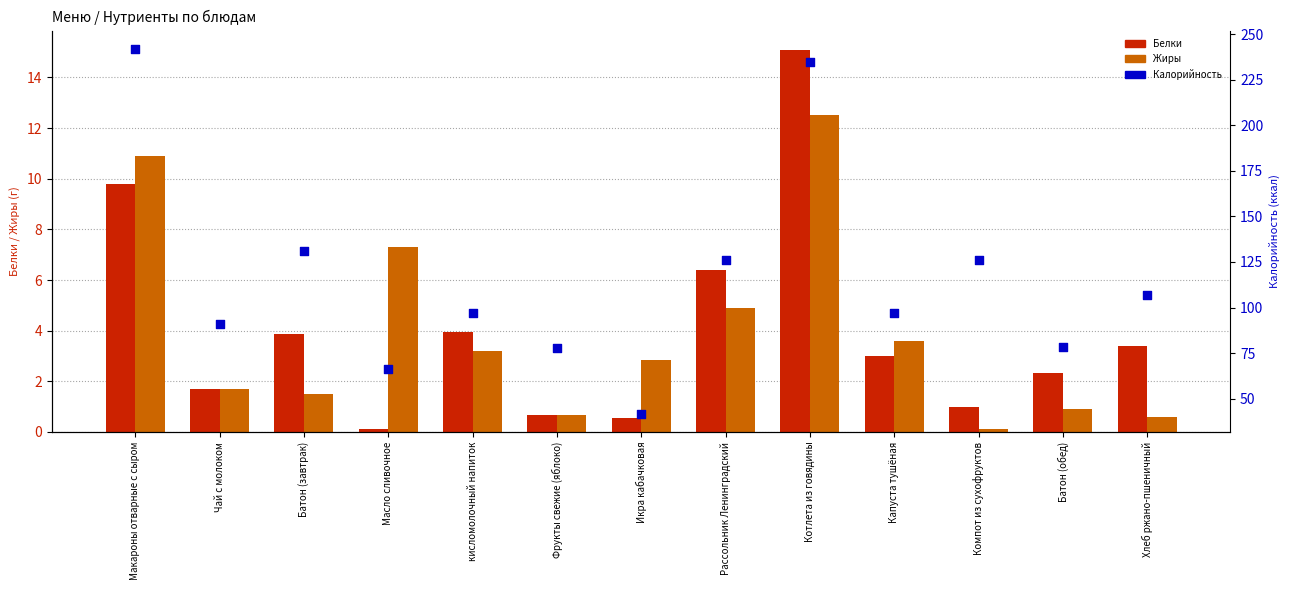

What are all the series names shown in the legend?

Белки, Жиры, Калорийность